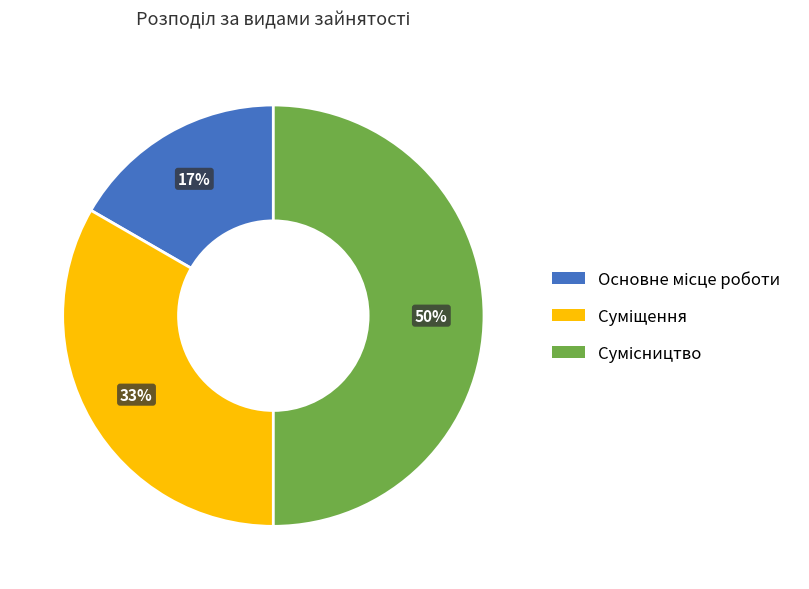

Count the number of slices in the pie.

3